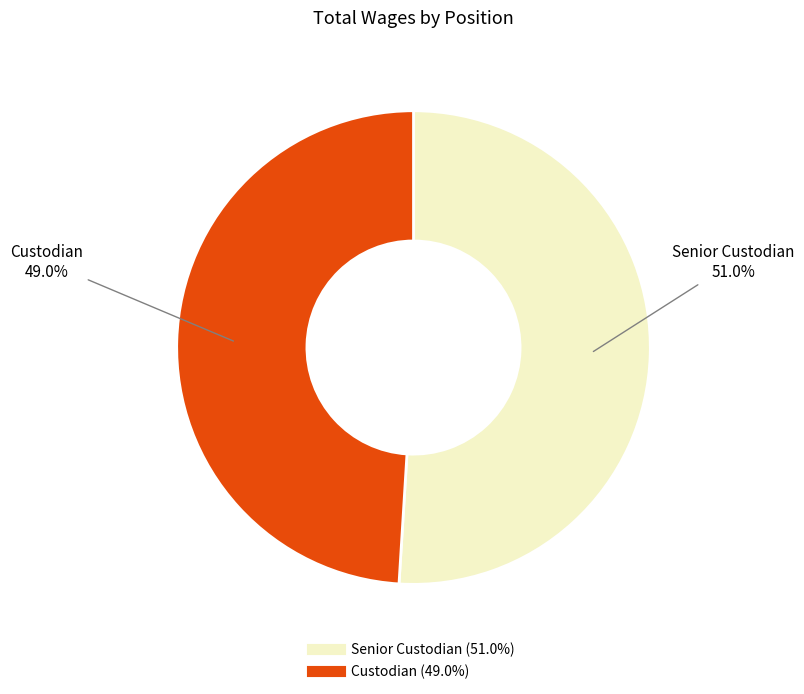

Is there a majority slice in this chart?

Yes